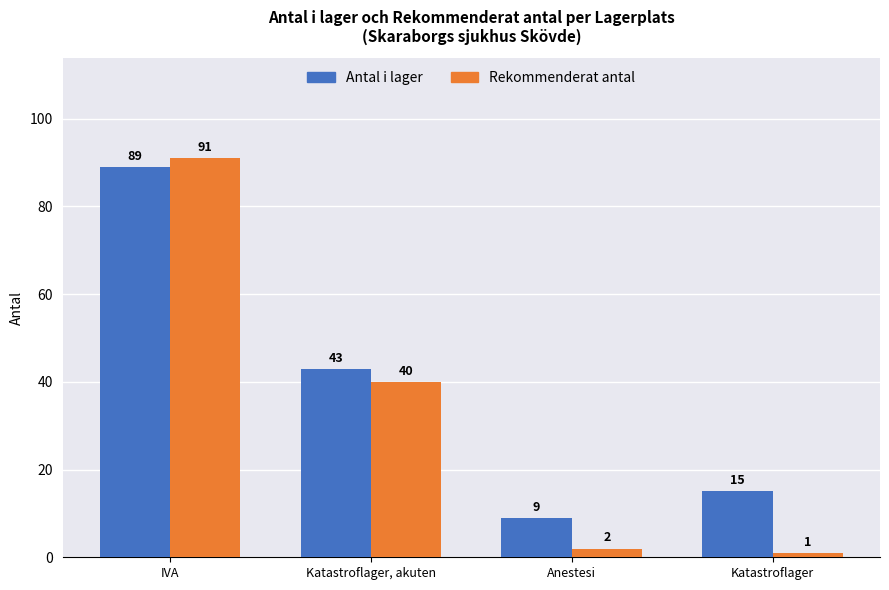

Where does the Antal i lager series first go above 43?

IVA